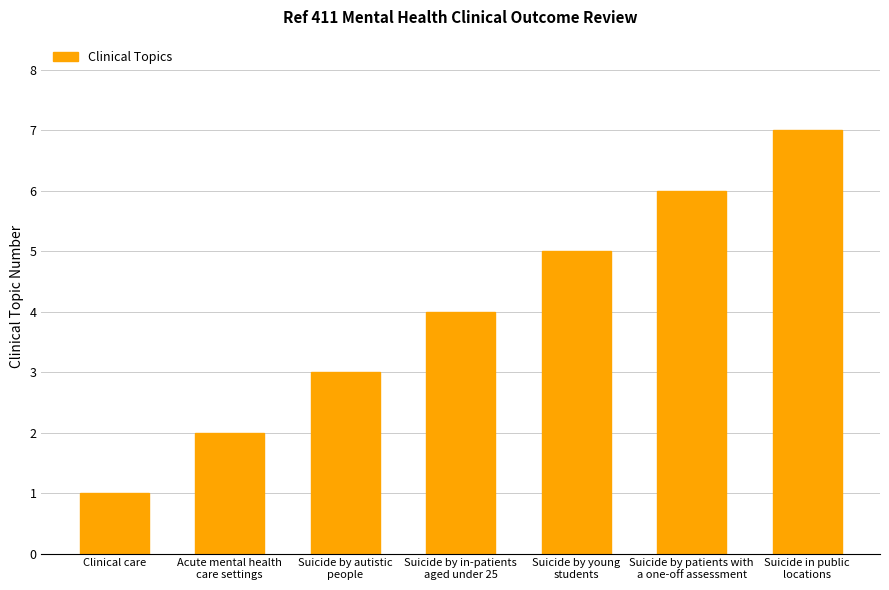

What is the value of the 2nd bar from the left?

2